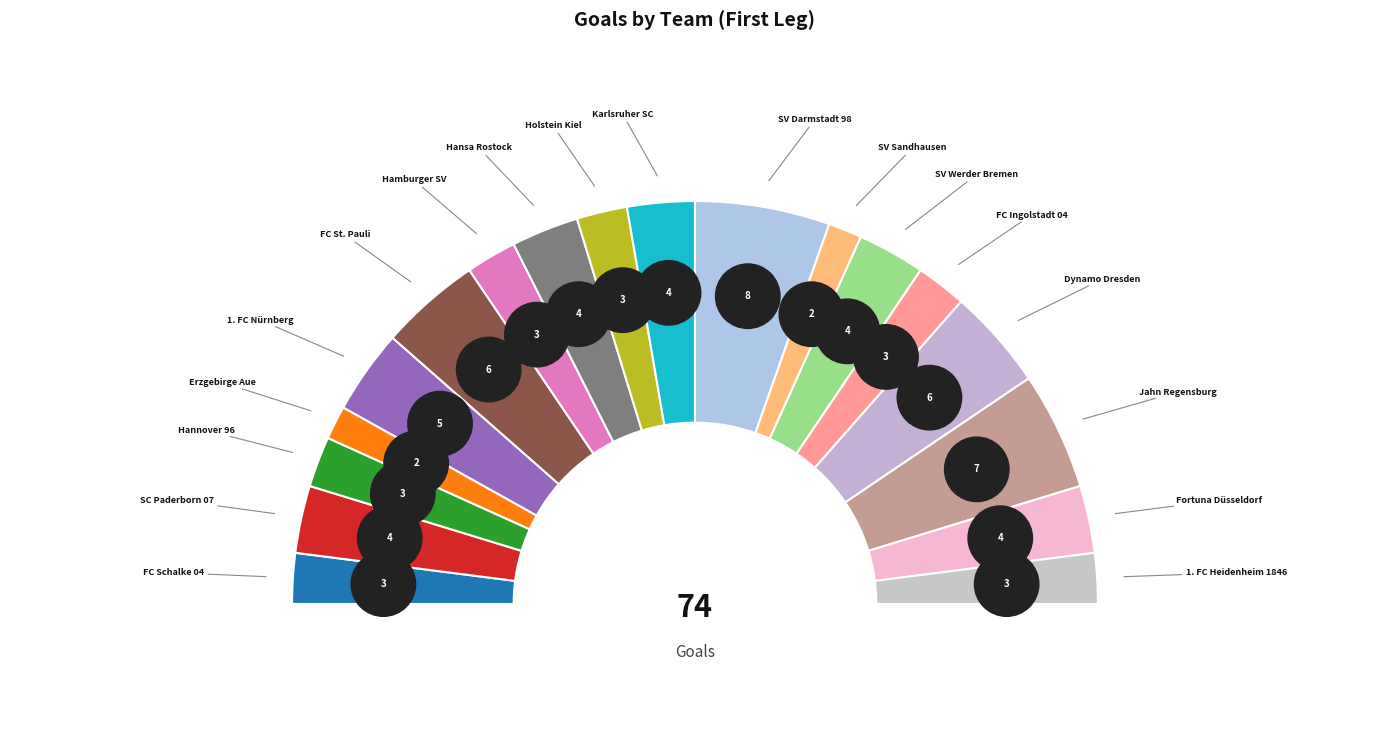

To the nearest percent, what portion does Erzgebirge Aue represent?

3%